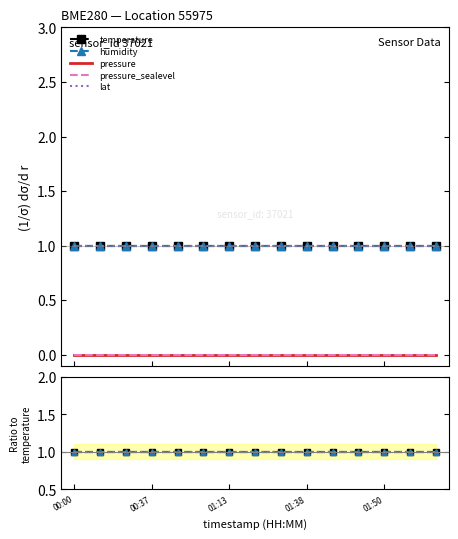

What are all the series names shown in the legend?

temperature, humidity, pressure, pressure_sealevel, lat